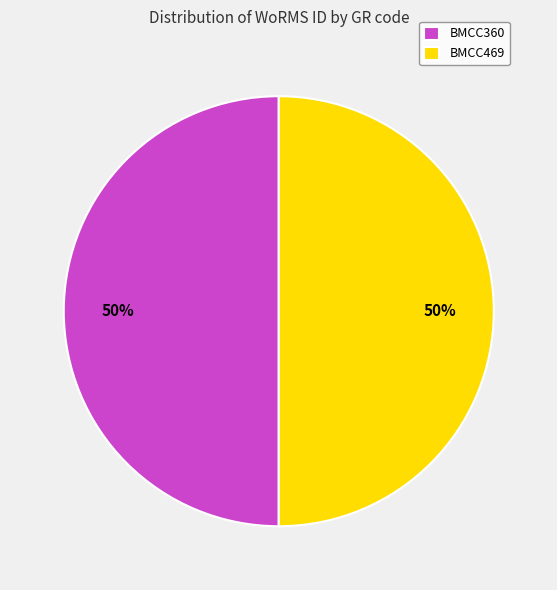

To the nearest percent, what portion does BMCC469 represent?

50%